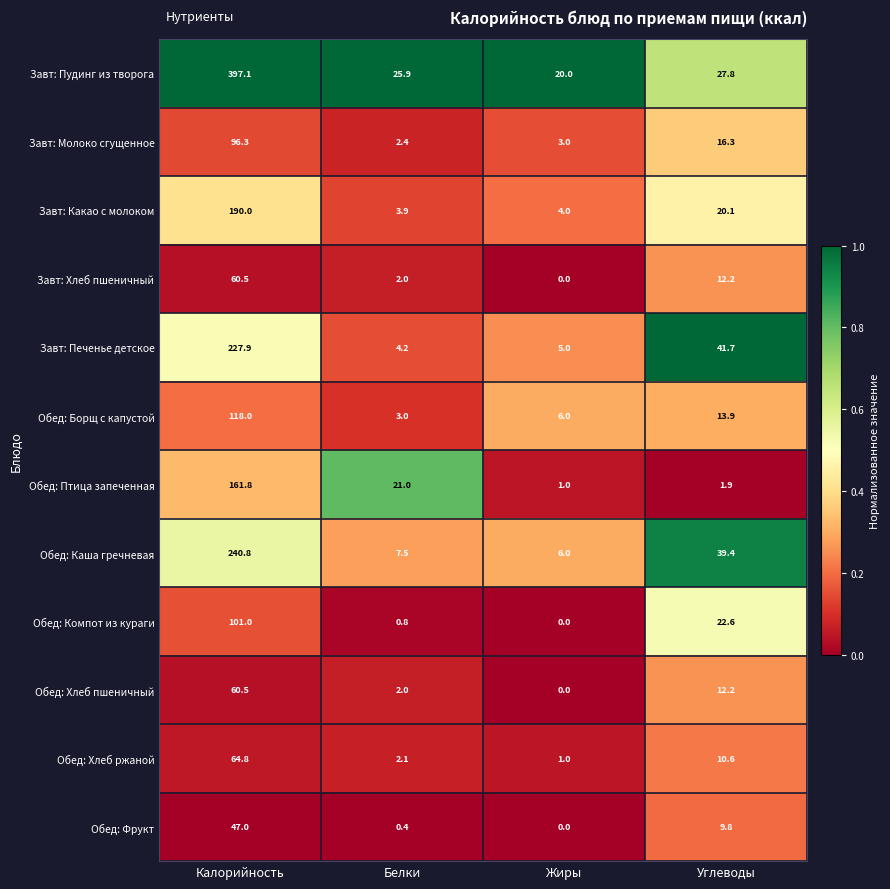

List the labels in order of Обед: Хлеб пшеничный value, largest first.

Калорийность, Углеводы, Белки, Жиры